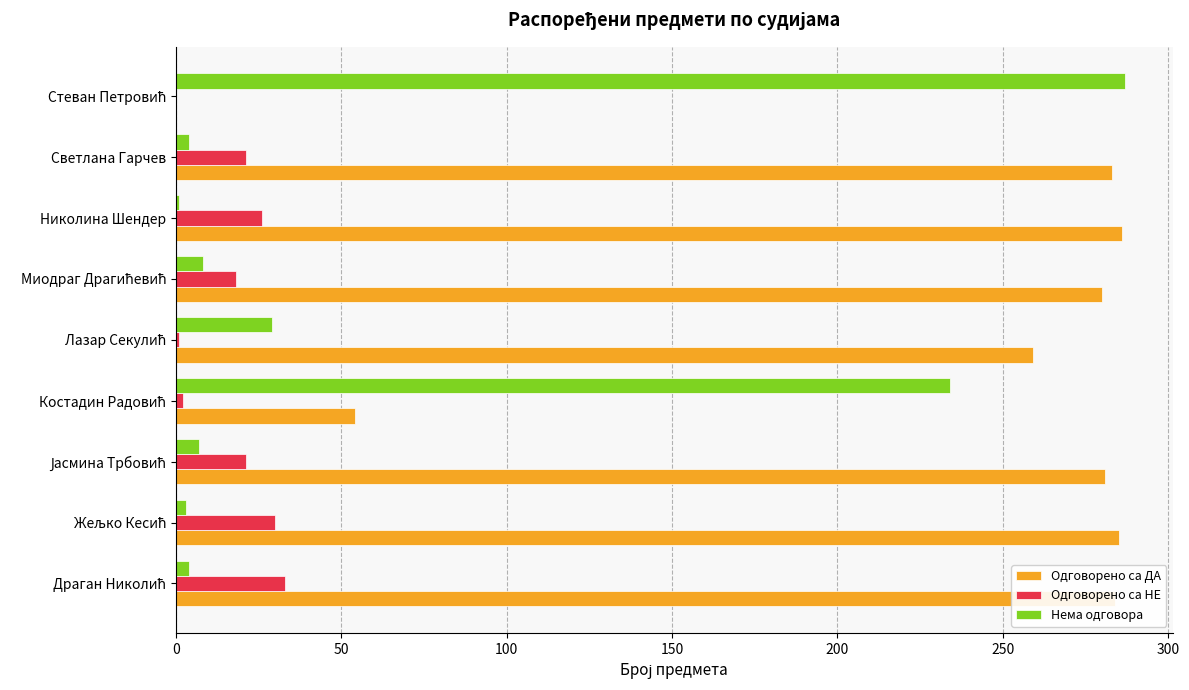

Which series has the largest total across all categories?

Одговорено са ДА